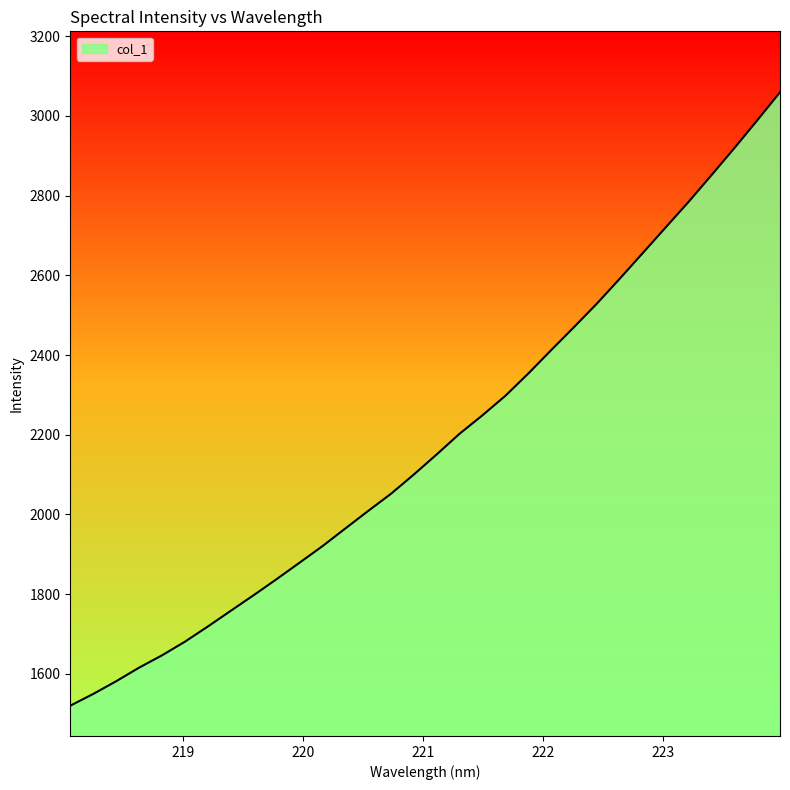

How many lines are shown in the chart?

1